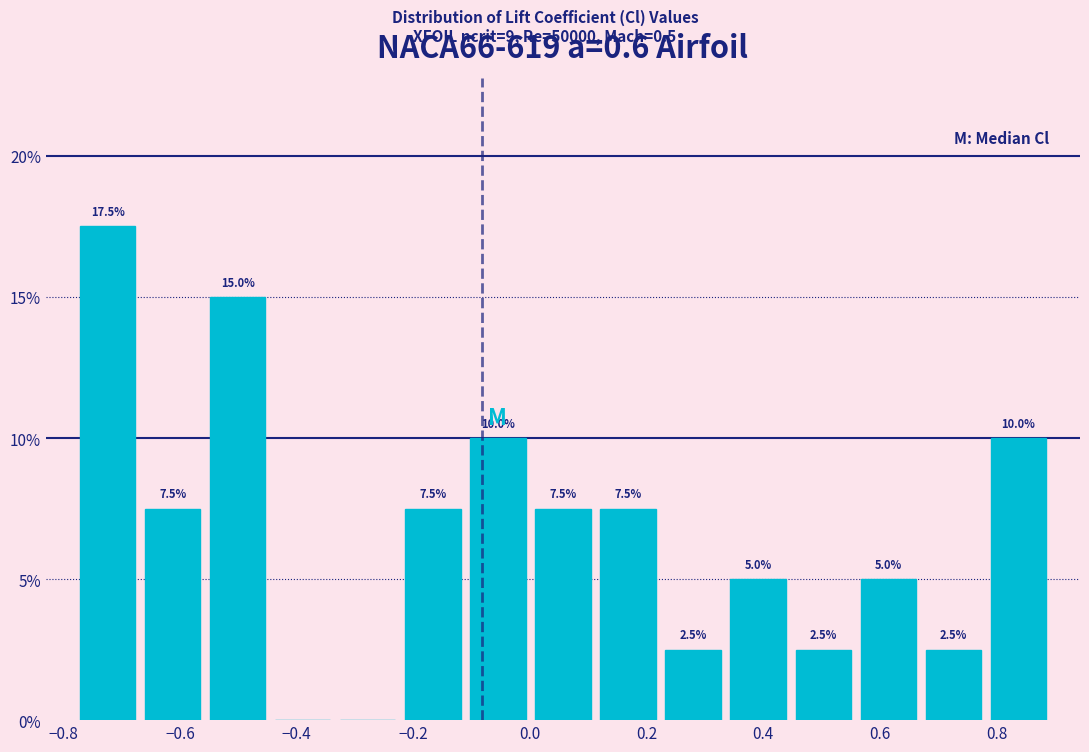

Over which range of the x-axis is the bar tallest?

-0.78 to -0.66